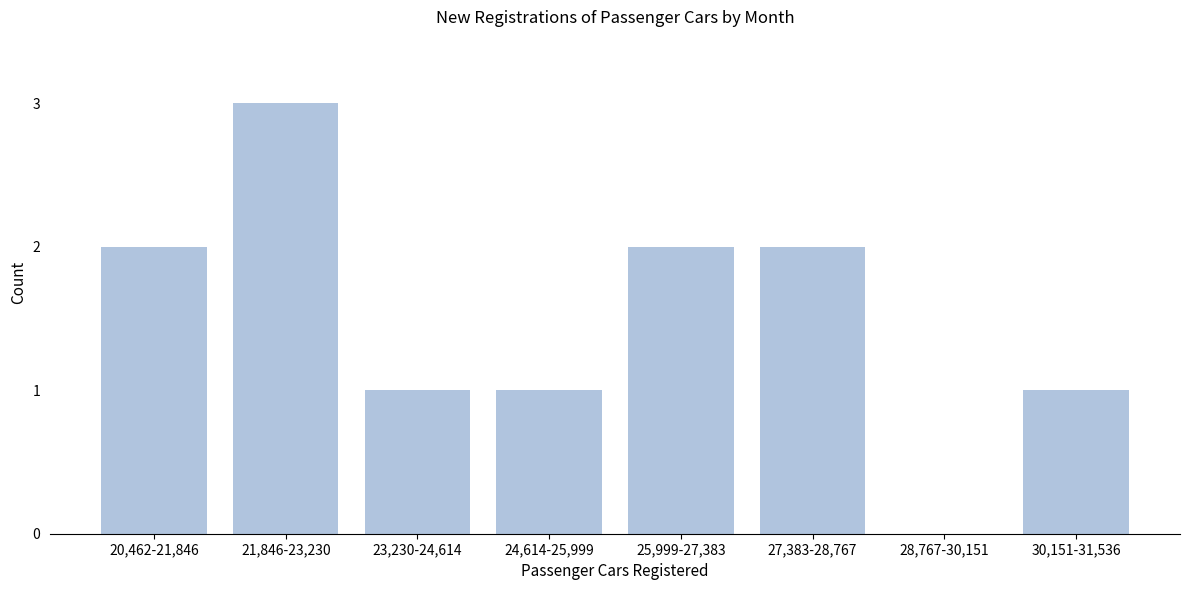

Reading right to left, list all the values displayed in this chart.

30,151-31,536=1	28,767-30,151=0	27,383-28,767=2	25,999-27,383=2	24,614-25,999=1	23,230-24,614=1	21,846-23,230=3	20,462-21,846=2